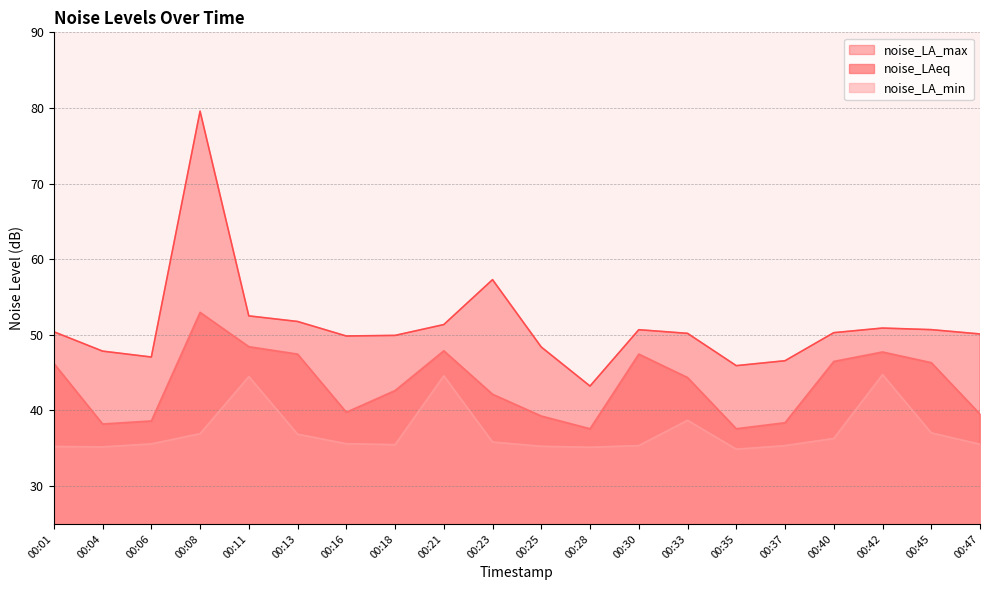

What is the difference between the noise_LA_max values at 00:13 and 00:30?

1.1